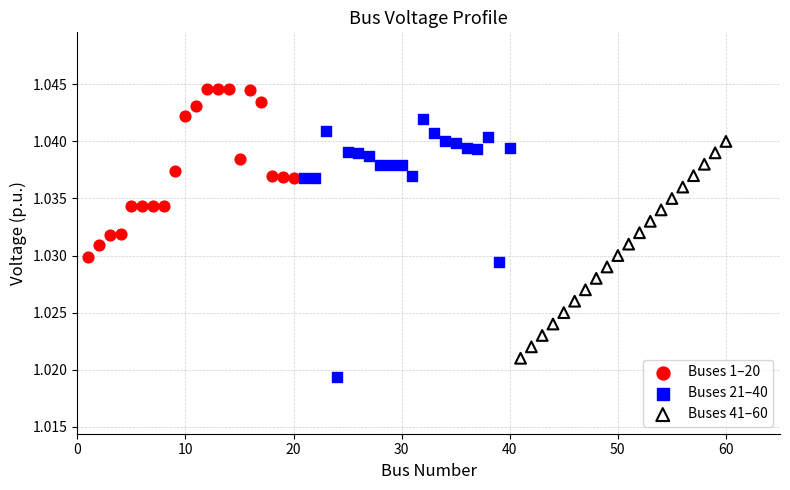

What are all the series names shown in the legend?

Buses 1–20, Buses 21–40, Buses 41–60